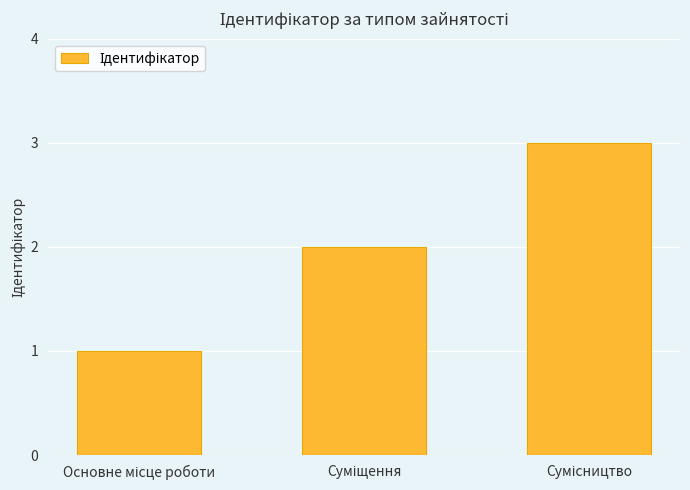

What is the sum of all values?

6